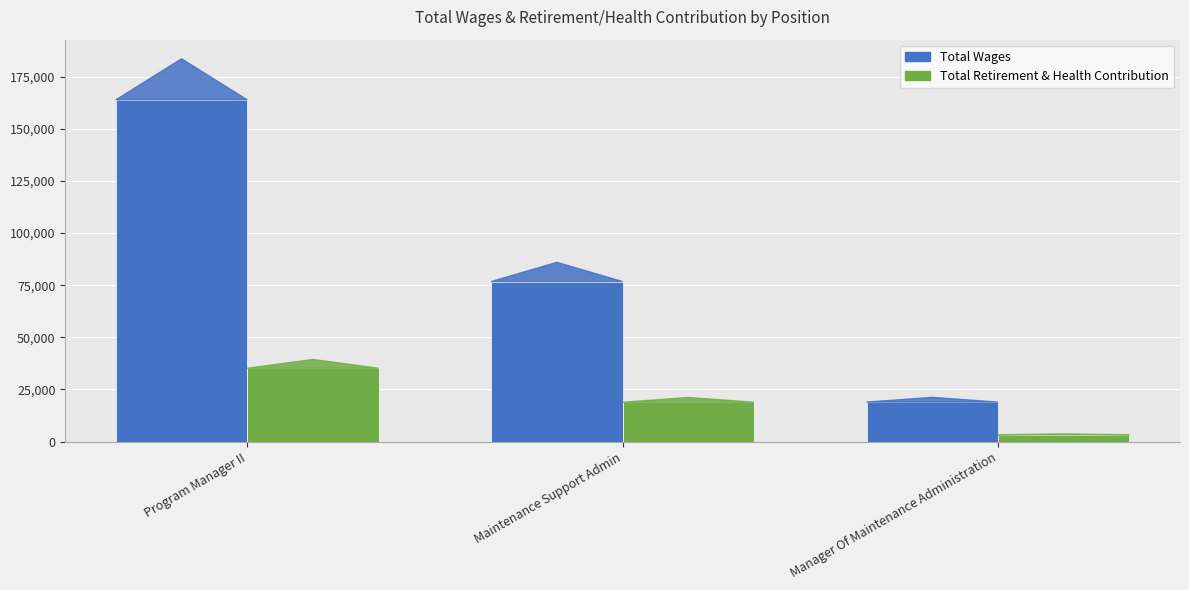

Which category has the highest value across all series?

Program Manager II